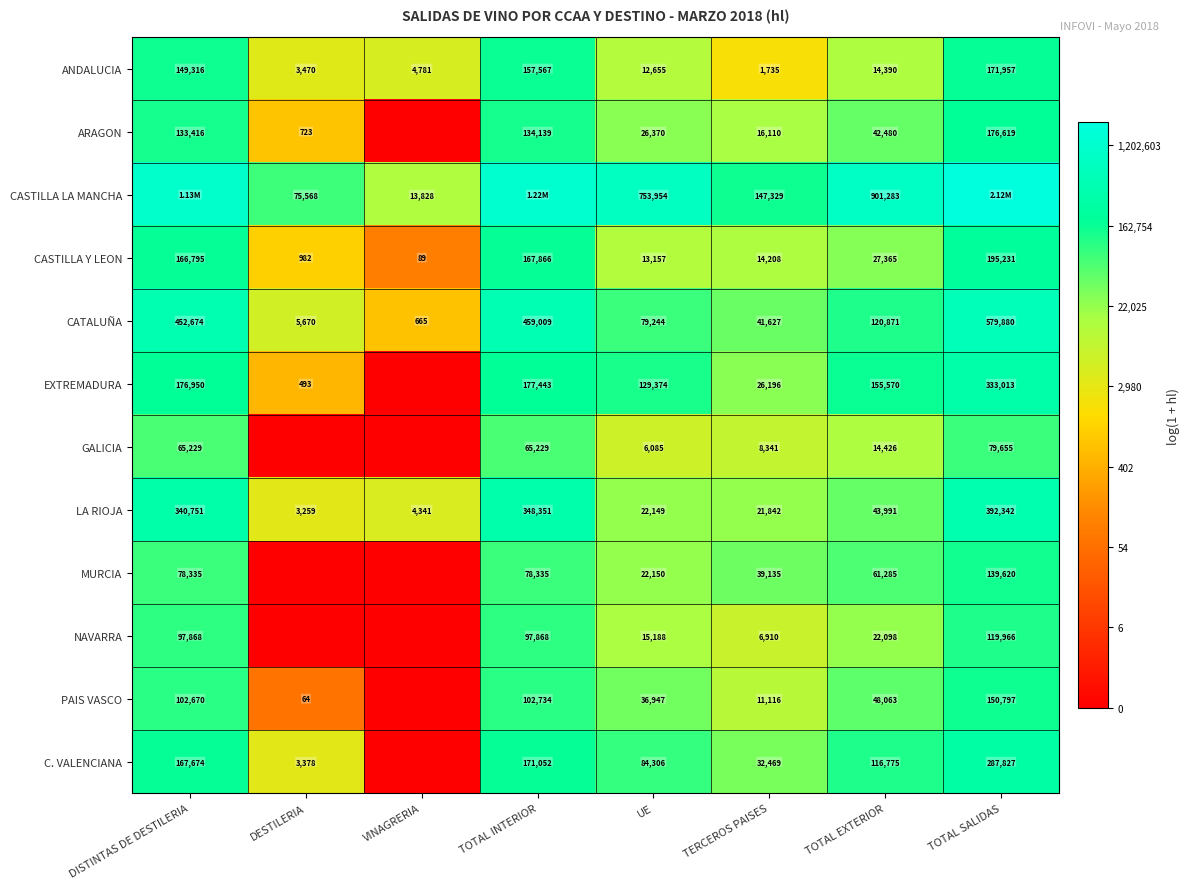

At how many categories does at least one series exceed 8?

8